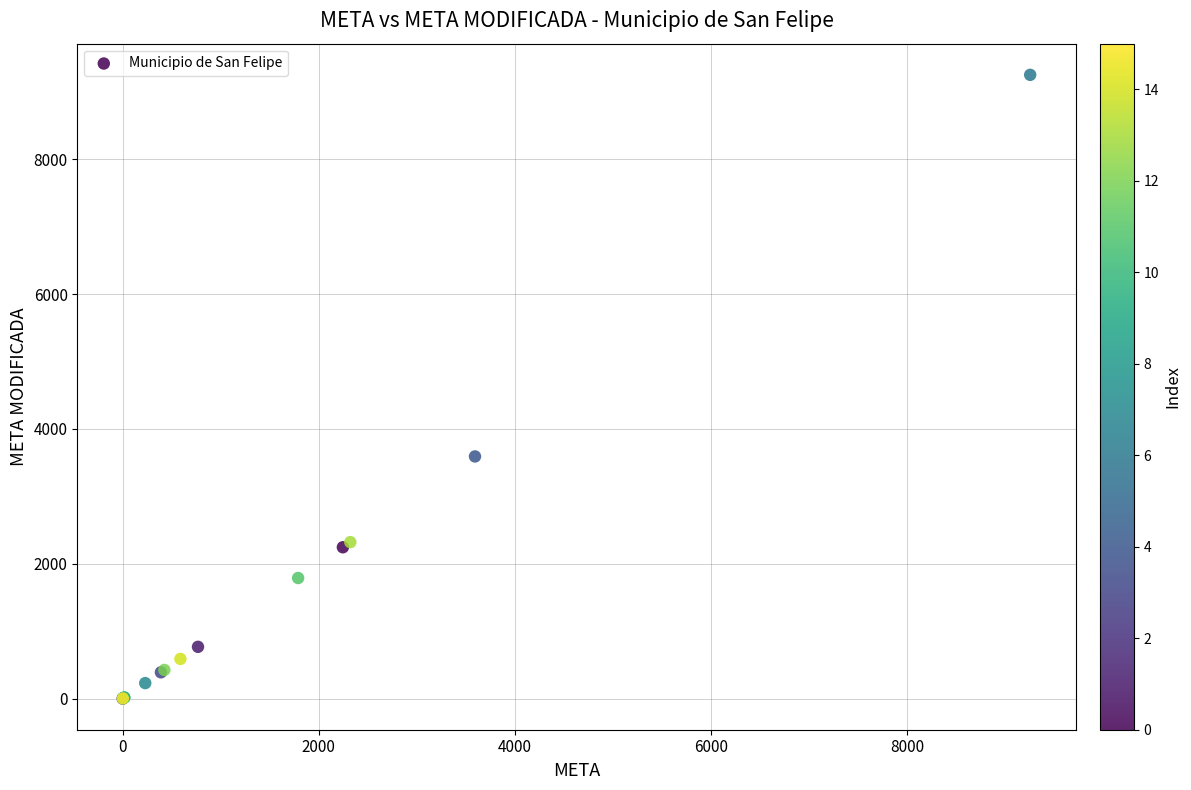

What Y value in the scatter plot is closest to 4626?

3592.2